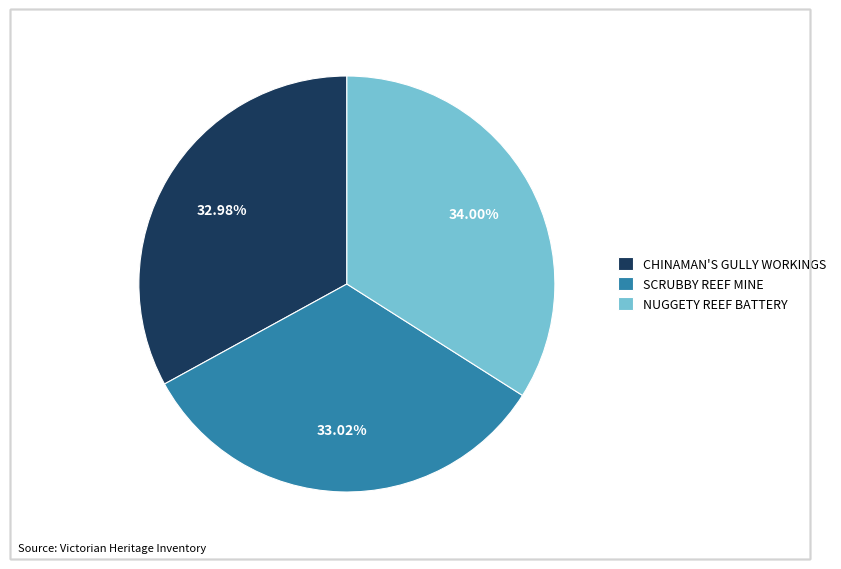

Which has a higher value, SCRUBBY REEF MINE or NUGGETY REEF BATTERY?

NUGGETY REEF BATTERY